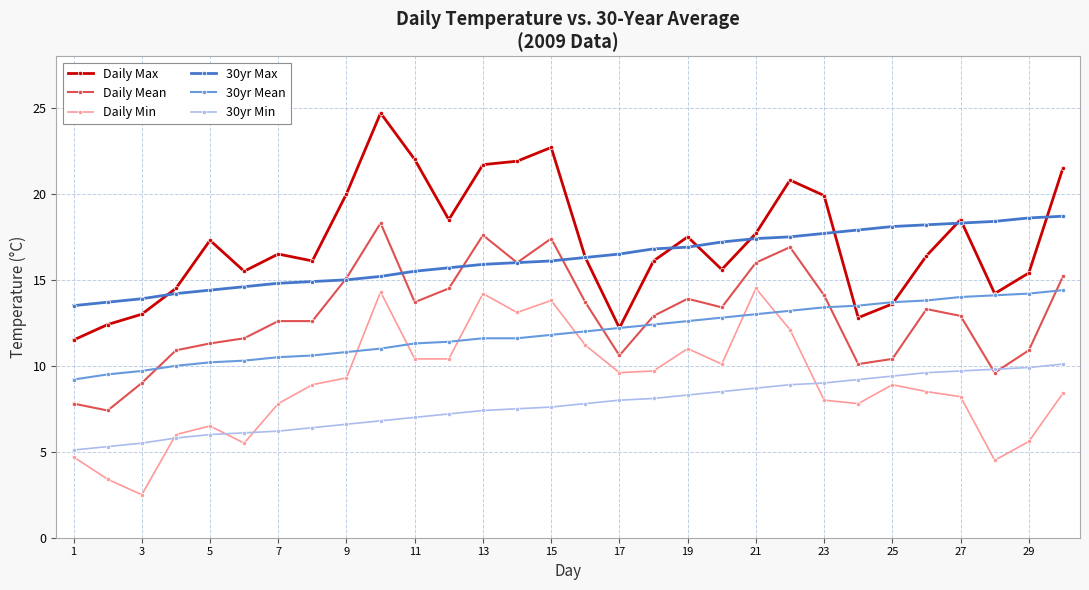

What is the value of the Daily Min point at the 2nd from the left?

3.4